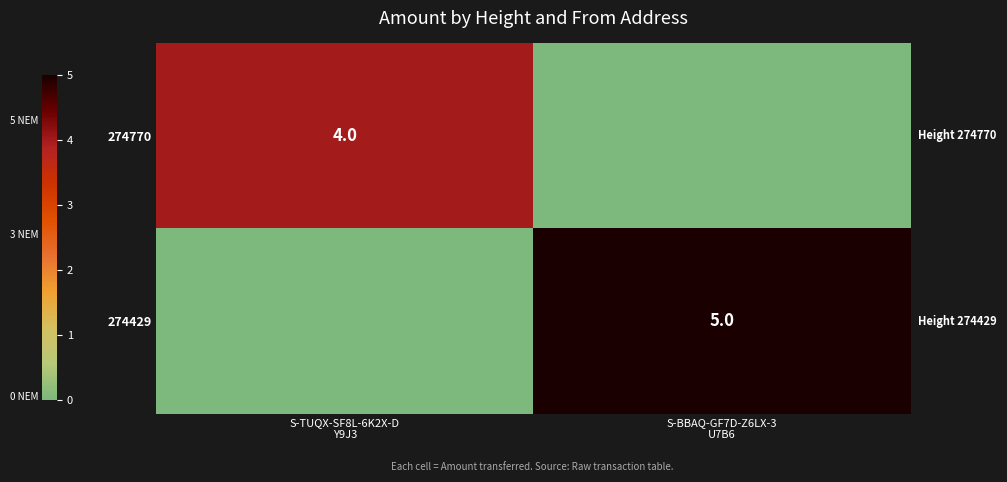

Which category has the highest value in the 274429 series?

S-BBAQ-GF7D-Z6LX-3 U7B6